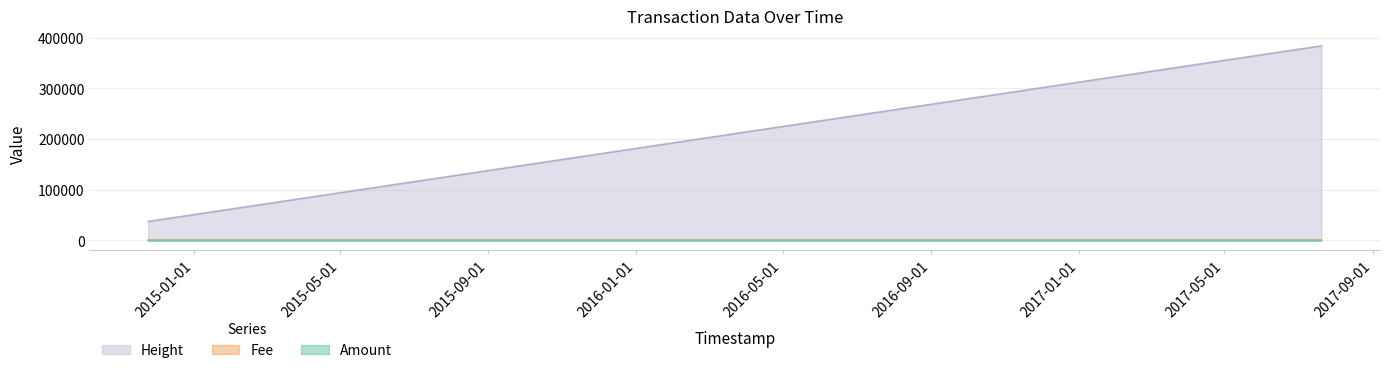

Which series has the largest range (max minus min)?

Height